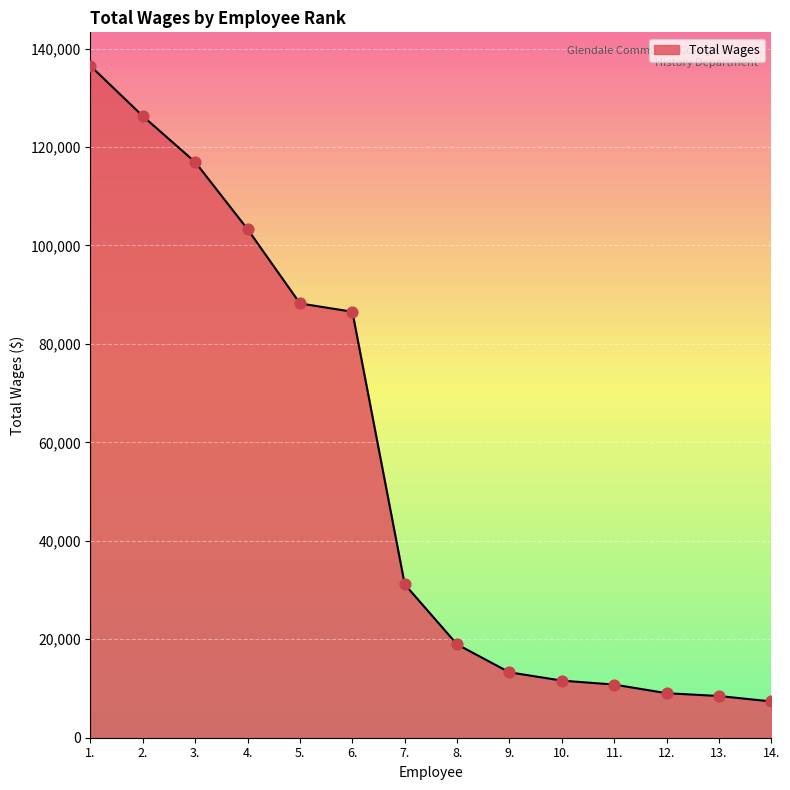

What is the change in value from 13. to 14.?

-1101